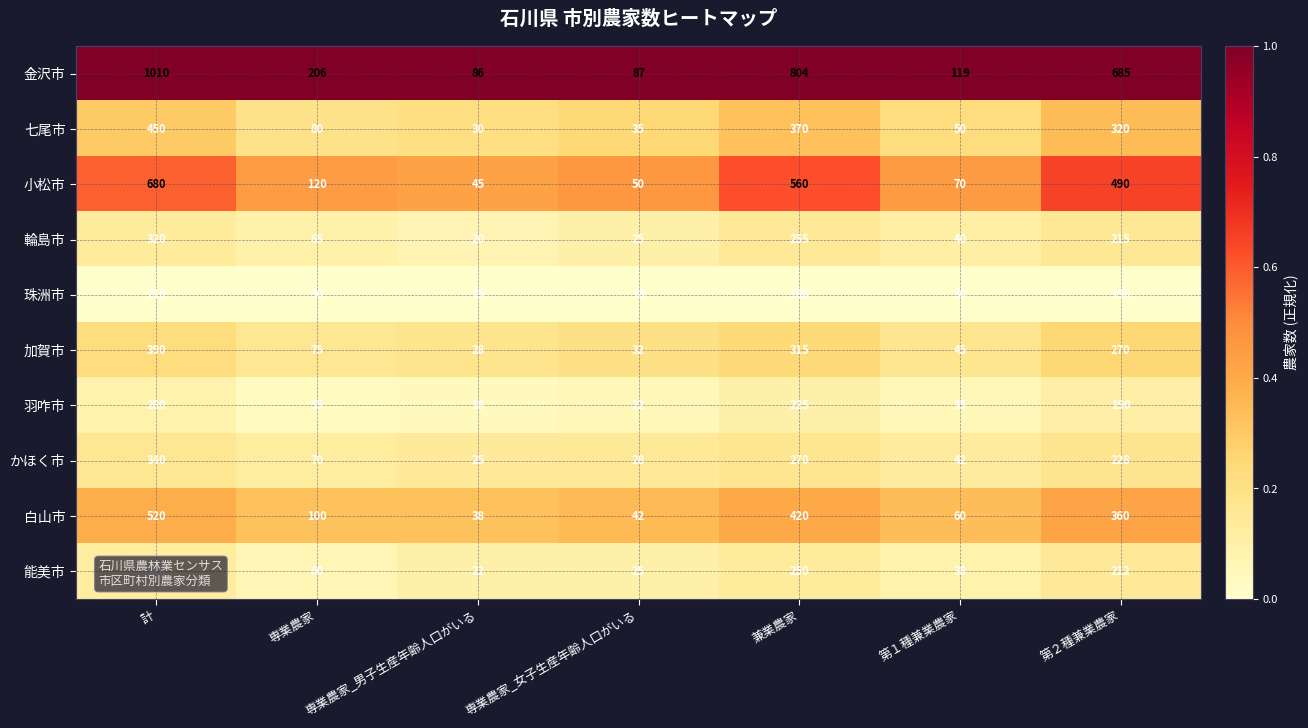

How many series are shown in this chart?

10